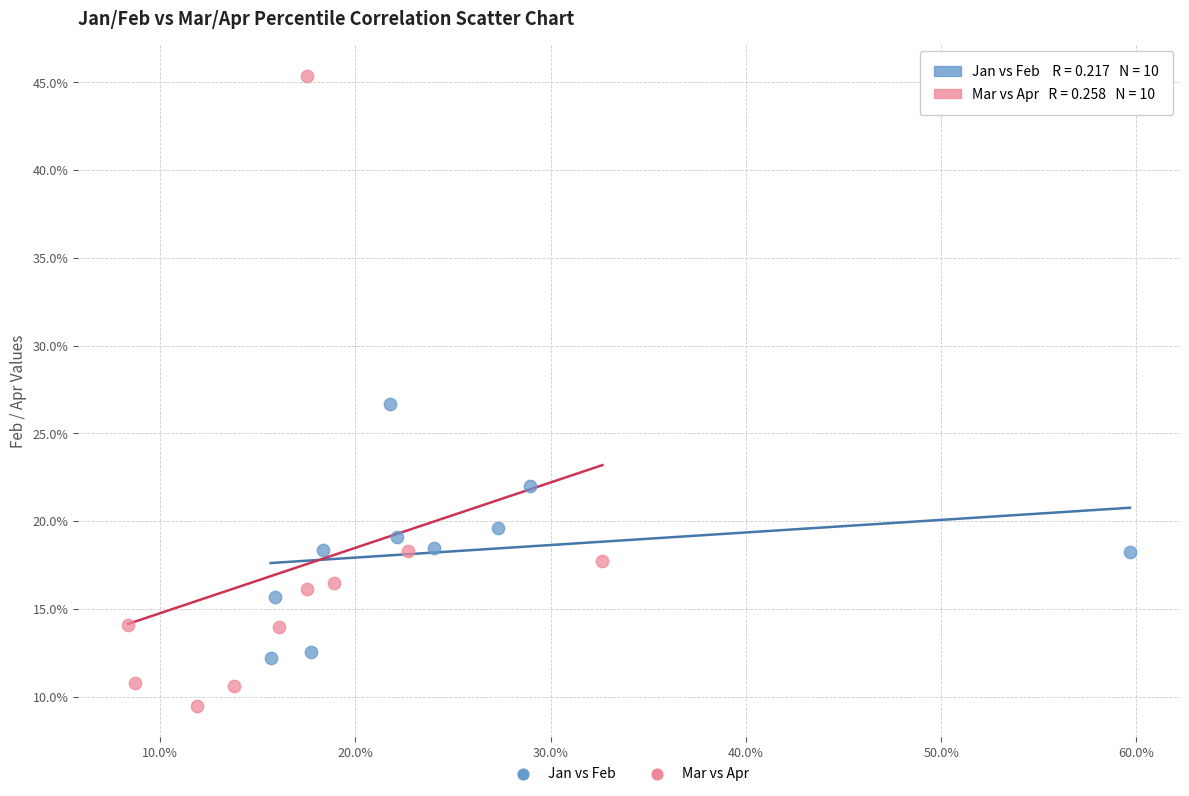

Which series reaches the maximum Y coordinate?

Mar vs Apr